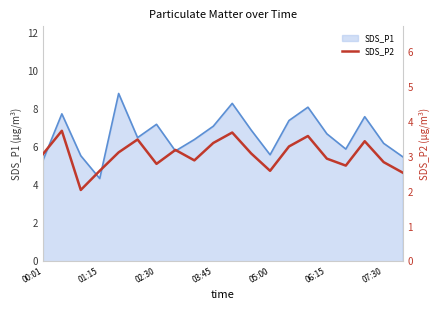

Which category has the lowest value in the SDS_P1 series?

01:15